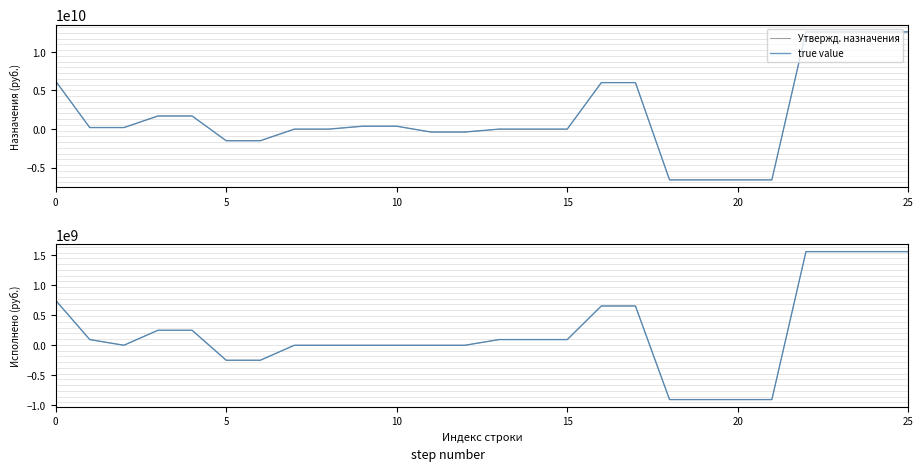

Which series has the widest spread of values?

Утвержд. назначения